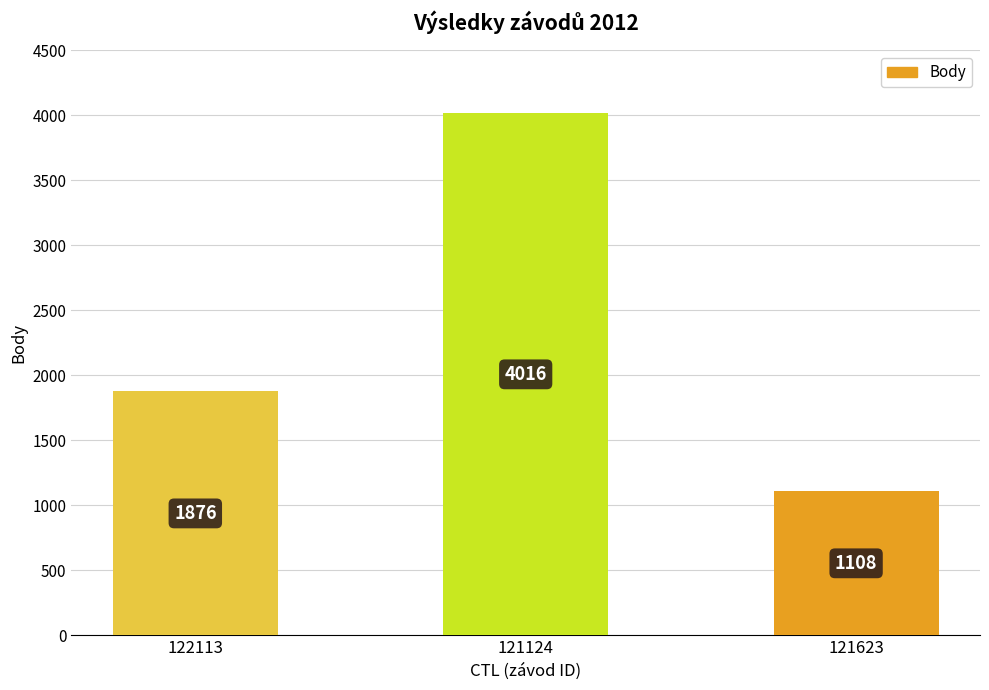

List the labels in order of value, largest first.

121124, 122113, 121623